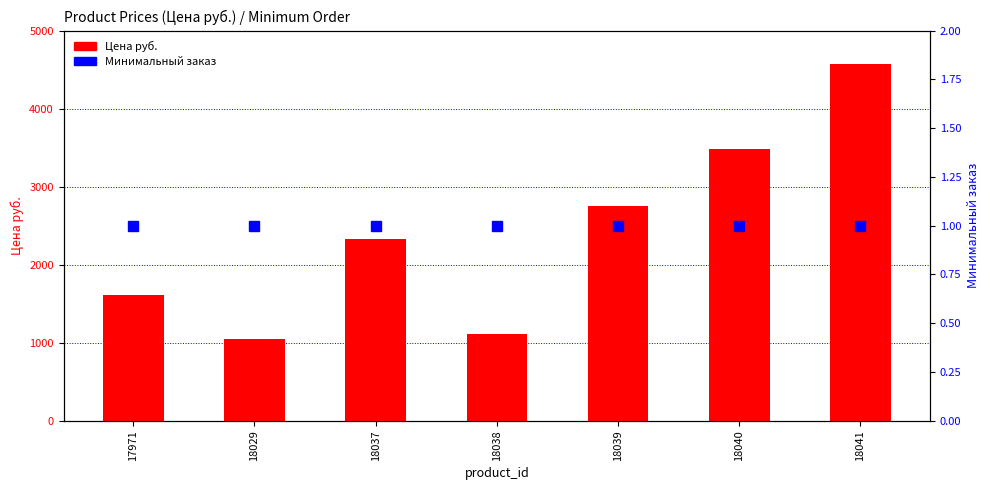

What are all the series names shown in the legend?

Цена руб., Минимальный заказ